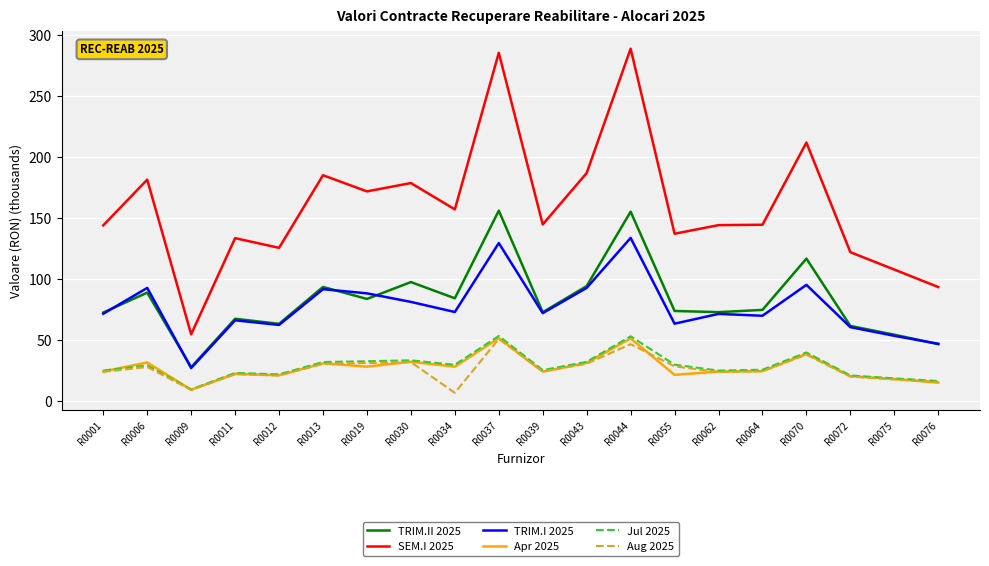

True or false: Jul 2025 and TRIM.I 2025 intersect in this chart.

False